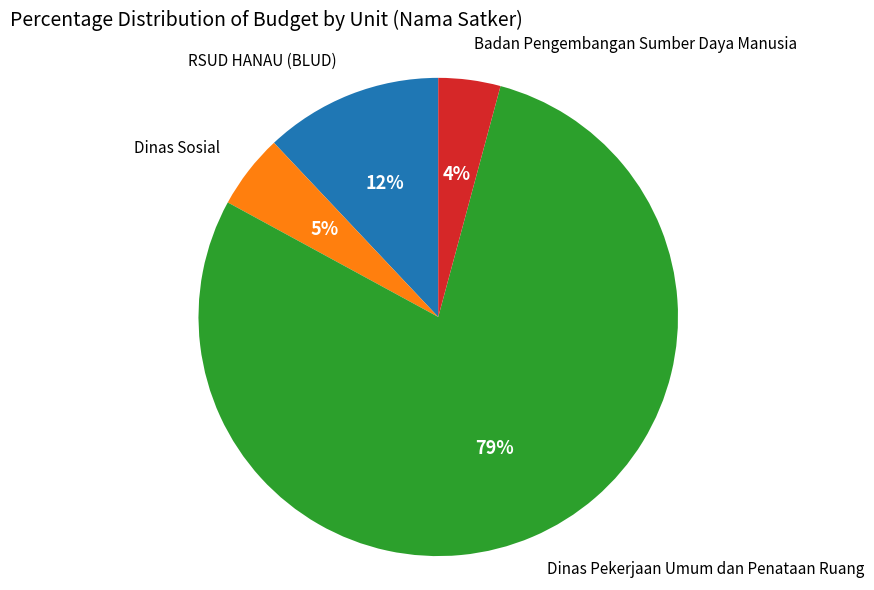

Does any single category account for the majority?

Yes